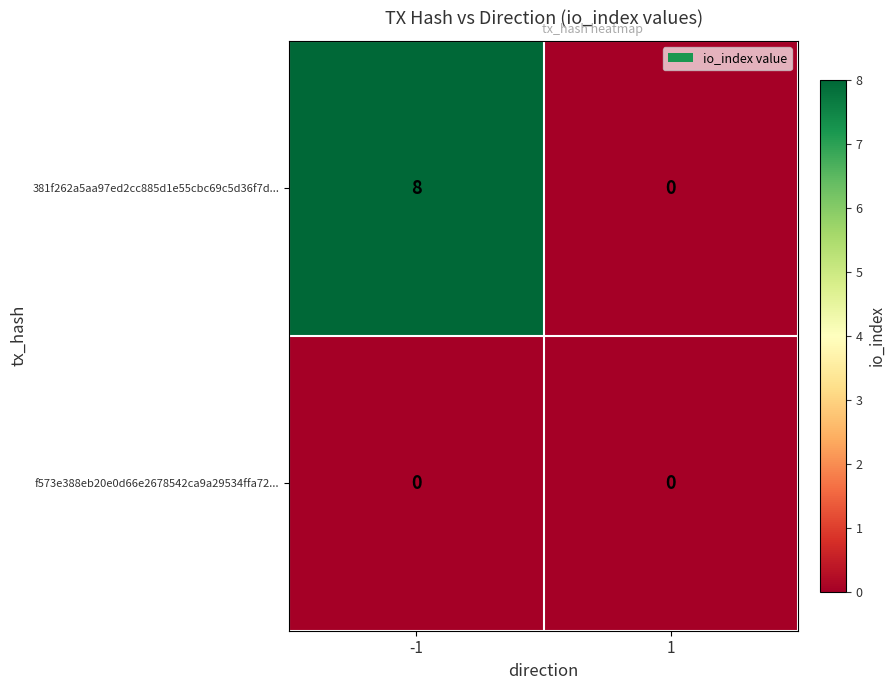

What is the spread (max minus min) of values at -1?

8